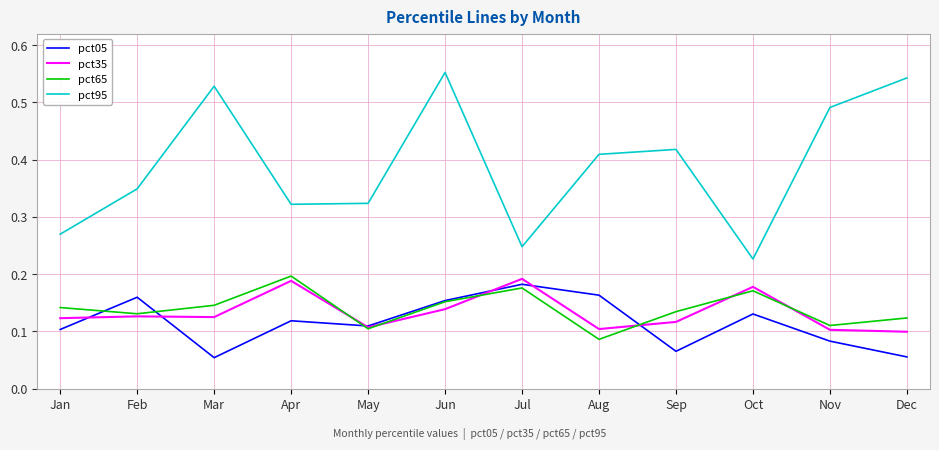

Which series changed the most between Mar and Apr?

pct95